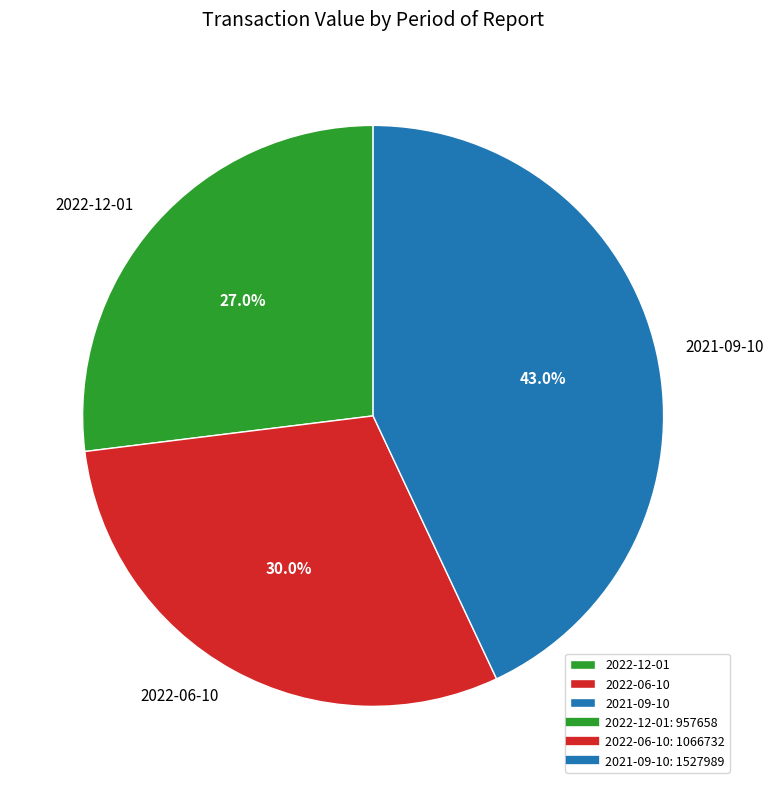

What percentage is the 2022-12-01 slice, to the nearest percent?

27%